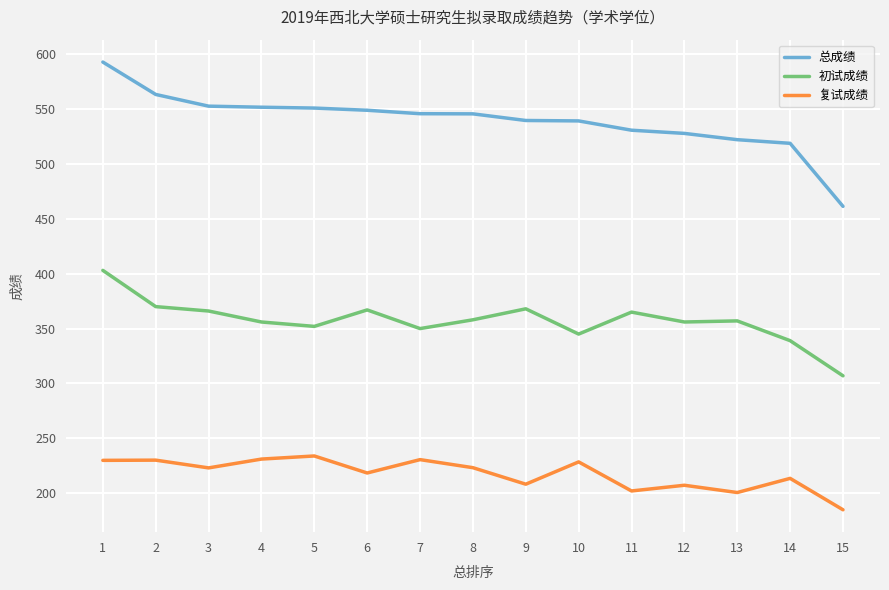

Which series has the widest spread of values?

总成绩